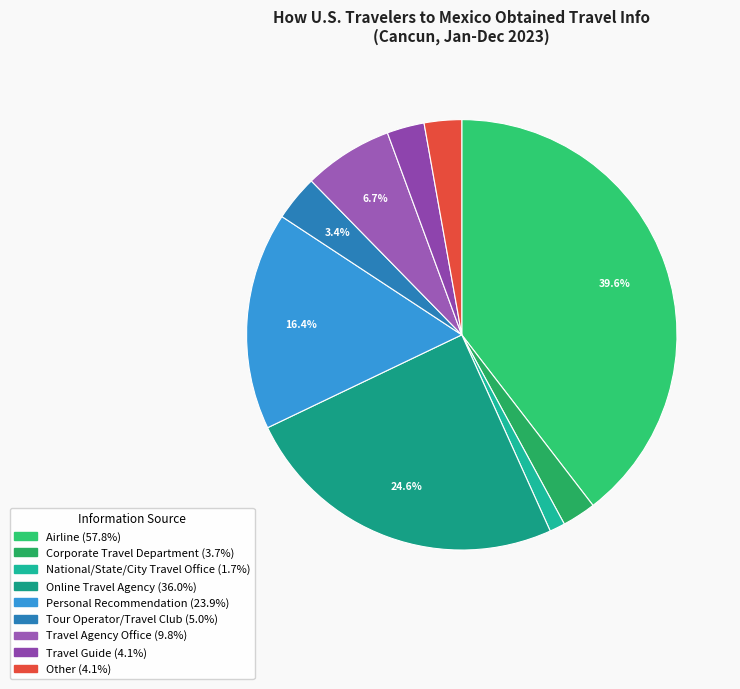

What is the total percentage of Tour Operator/Travel Club and Personal Recommendation?

19.8%